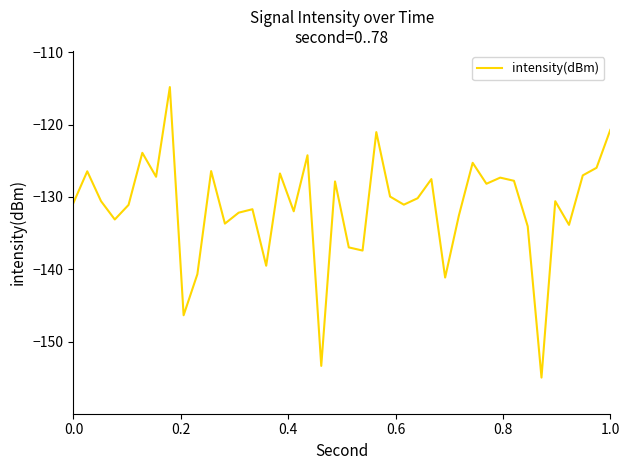

What is the greatest value displayed?

-114.8